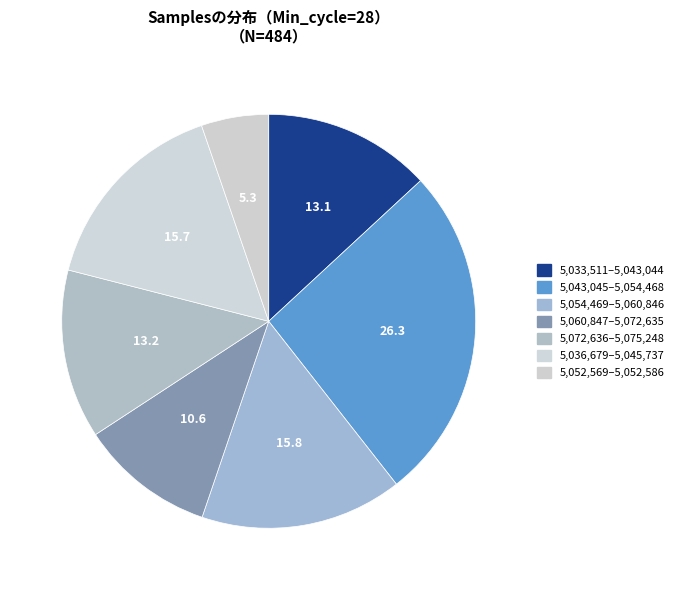

How many segments does this pie chart have?

7